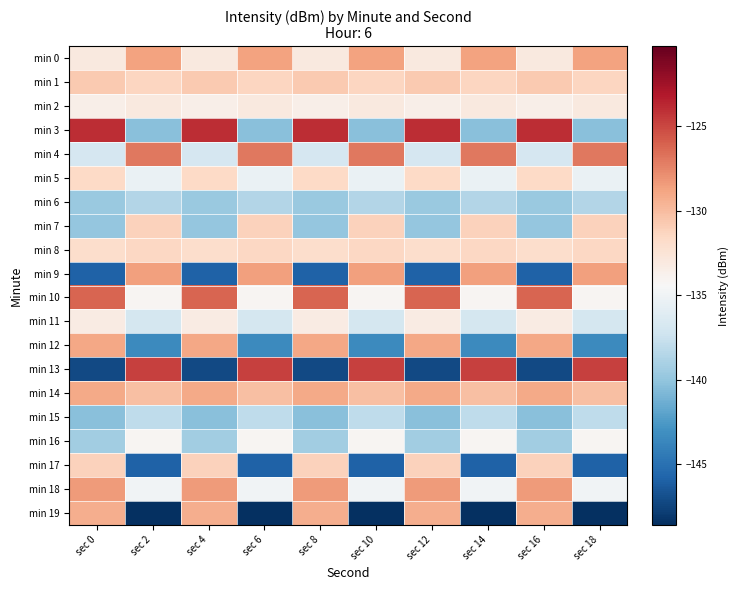

Reading right to left, what are all the values shown in this chart?

min 0: sec 18=-128.8	sec 16=-133.1	sec 14=-128.8	sec 12=-133.1	sec 10=-128.8	sec 8=-133.1	sec 6=-128.8	sec 4=-133.1	sec 2=-128.8	sec 0=-133.1
min 1: sec 18=-131.3	sec 16=-130.8	sec 14=-131.3	sec 12=-130.8	sec 10=-131.3	sec 8=-130.8	sec 6=-131.3	sec 4=-130.8	sec 2=-131.3	sec 0=-130.8
min 2: sec 18=-133.0	sec 16=-133.6	sec 14=-133.0	sec 12=-133.6	sec 10=-133.0	sec 8=-133.6	sec 6=-133.0	sec 4=-133.6	sec 2=-133.0	sec 0=-133.6
min 3: sec 18=-140.3	sec 16=-123.9	sec 14=-140.3	sec 12=-123.9	sec 10=-140.3	sec 8=-123.9	sec 6=-140.3	sec 4=-123.9	sec 2=-140.3	sec 0=-123.9
min 4: sec 18=-127.0	sec 16=-136.8	sec 14=-127.0	sec 12=-136.8	sec 10=-127.0	sec 8=-136.8	sec 6=-127.0	sec 4=-136.8	sec 2=-127.0	sec 0=-136.8
min 5: sec 18=-135.3	sec 16=-131.6	sec 14=-135.3	sec 12=-131.6	sec 10=-135.3	sec 8=-131.6	sec 6=-135.3	sec 4=-131.6	sec 2=-135.3	sec 0=-131.6
min 6: sec 18=-138.6	sec 16=-139.7	sec 14=-138.6	sec 12=-139.7	sec 10=-138.6	sec 8=-139.7	sec 6=-138.6	sec 4=-139.7	sec 2=-138.6	sec 0=-139.7
min 7: sec 18=-131.1	sec 16=-140.0	sec 14=-131.1	sec 12=-140.0	sec 10=-131.1	sec 8=-140.0	sec 6=-131.1	sec 4=-140.0	sec 2=-131.1	sec 0=-140.0
min 8: sec 18=-131.5	sec 16=-131.9	sec 14=-131.5	sec 12=-131.9	sec 10=-131.5	sec 8=-131.9	sec 6=-131.5	sec 4=-131.9	sec 2=-131.5	sec 0=-131.9
min 9: sec 18=-128.6	sec 16=-145.9	sec 14=-128.6	sec 12=-145.9	sec 10=-128.6	sec 8=-145.9	sec 6=-128.6	sec 4=-145.9	sec 2=-128.6	sec 0=-145.9
min 10: sec 18=-134.1	sec 16=-126.2	sec 14=-134.1	sec 12=-126.2	sec 10=-134.1	sec 8=-126.2	sec 6=-134.1	sec 4=-126.2	sec 2=-134.1	sec 0=-126.2
min 11: sec 18=-136.9	sec 16=-133.3	sec 14=-136.9	sec 12=-133.3	sec 10=-136.9	sec 8=-133.3	sec 6=-136.9	sec 4=-133.3	sec 2=-136.9	sec 0=-133.3
min 12: sec 18=-143.5	sec 16=-128.9	sec 14=-143.5	sec 12=-128.9	sec 10=-143.5	sec 8=-128.9	sec 6=-143.5	sec 4=-128.9	sec 2=-143.5	sec 0=-128.9
min 13: sec 18=-124.8	sec 16=-147.2	sec 14=-124.8	sec 12=-147.2	sec 10=-124.8	sec 8=-147.2	sec 6=-124.8	sec 4=-147.2	sec 2=-124.8	sec 0=-147.2
min 14: sec 18=-130.2	sec 16=-129.0	sec 14=-130.2	sec 12=-129.0	sec 10=-130.2	sec 8=-129.0	sec 6=-130.2	sec 4=-129.0	sec 2=-130.2	sec 0=-129.0
min 15: sec 18=-138.0	sec 16=-140.4	sec 14=-138.0	sec 12=-140.4	sec 10=-138.0	sec 8=-140.4	sec 6=-138.0	sec 4=-140.4	sec 2=-138.0	sec 0=-140.4
min 16: sec 18=-134.1	sec 16=-139.4	sec 14=-134.1	sec 12=-139.4	sec 10=-134.1	sec 8=-139.4	sec 6=-134.1	sec 4=-139.4	sec 2=-134.1	sec 0=-139.4
min 17: sec 18=-145.9	sec 16=-131.2	sec 14=-145.9	sec 12=-131.2	sec 10=-145.9	sec 8=-131.2	sec 6=-145.9	sec 4=-131.2	sec 2=-145.9	sec 0=-131.2
min 18: sec 18=-134.9	sec 16=-128.4	sec 14=-134.9	sec 12=-128.4	sec 10=-134.9	sec 8=-128.4	sec 6=-134.9	sec 4=-128.4	sec 2=-134.9	sec 0=-128.4
min 19: sec 18=-148.6	sec 16=-129.3	sec 14=-148.6	sec 12=-129.3	sec 10=-148.6	sec 8=-129.3	sec 6=-148.6	sec 4=-129.3	sec 2=-148.6	sec 0=-129.3